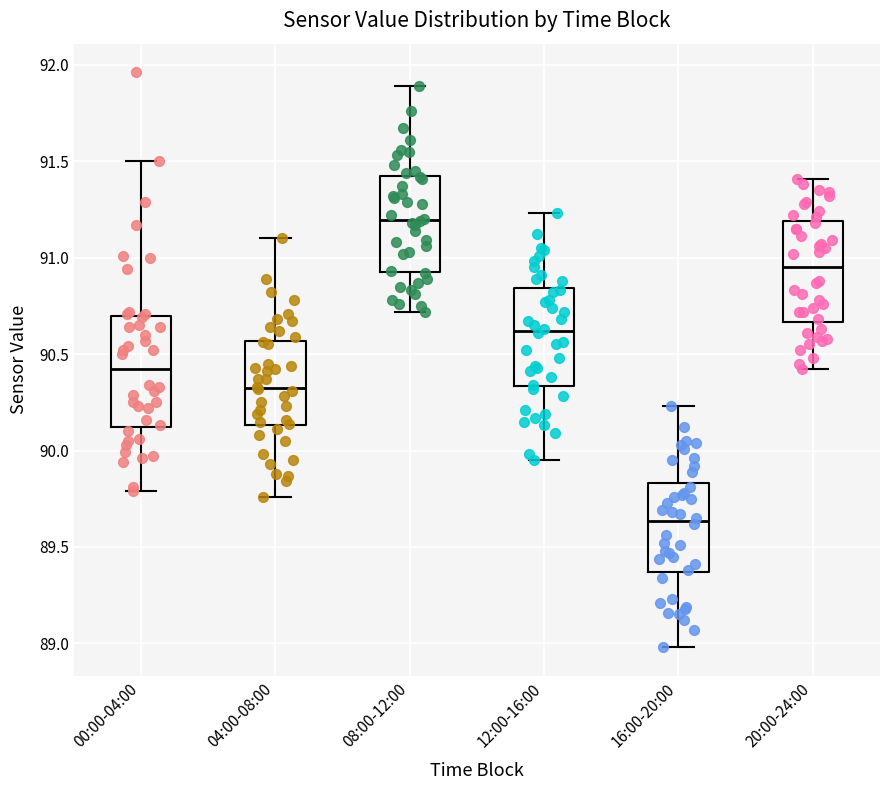

Reading left to right, transcribe this box plot: for each box, give where its median line is, the range the box spans, and where its two whiskers end, as read against the y-axis. The values are not printed on the chart, so give them approximately, as read against the axis.

00:00-04:00: median 90.40, box 90.10 to 90.70, whiskers 89.80 to 91.50
04:00-08:00: median 90.35, box 90.15 to 90.55, whiskers 89.75 to 91.10
08:00-12:00: median 91.20, box 90.95 to 91.45, whiskers 90.70 to 91.90
12:00-16:00: median 90.60, box 90.35 to 90.85, whiskers 89.95 to 91.25
16:00-20:00: median 89.65, box 89.35 to 89.85, whiskers 89.00 to 90.25
20:00-24:00: median 90.95, box 90.65 to 91.20, whiskers 90.40 to 91.40